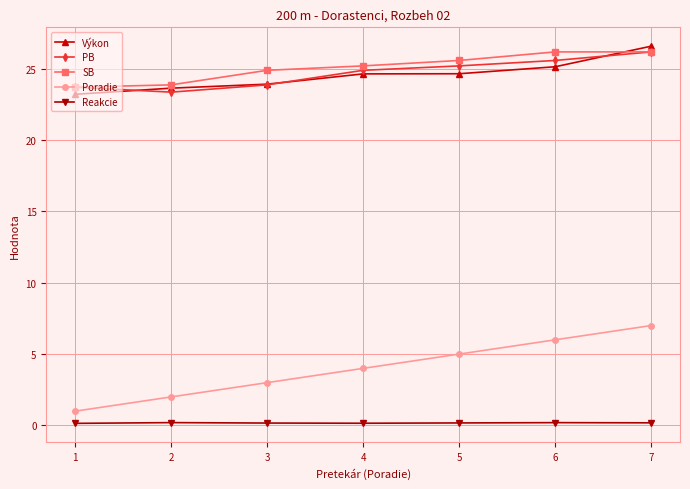

The value of Poradie at 7 is 4.2. True or false?

False